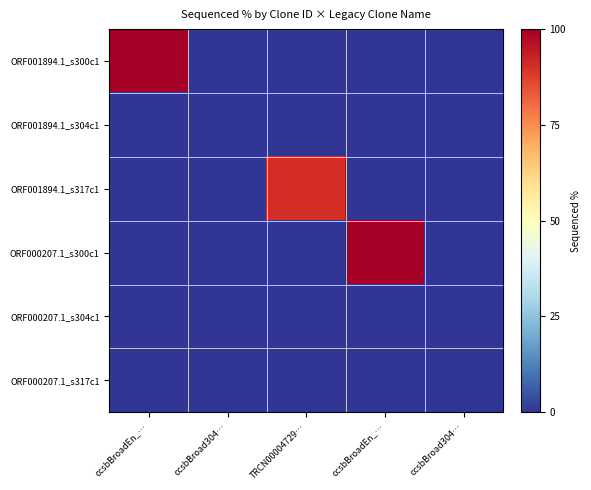

Between ccsbBroad304… and TRCN00004729…, which series saw the biggest shift?

ORF001894.1_s317c1